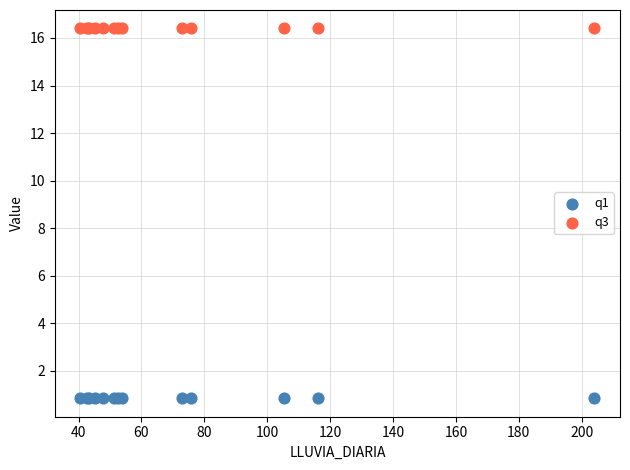

What are all the series names shown in the legend?

q1, q3